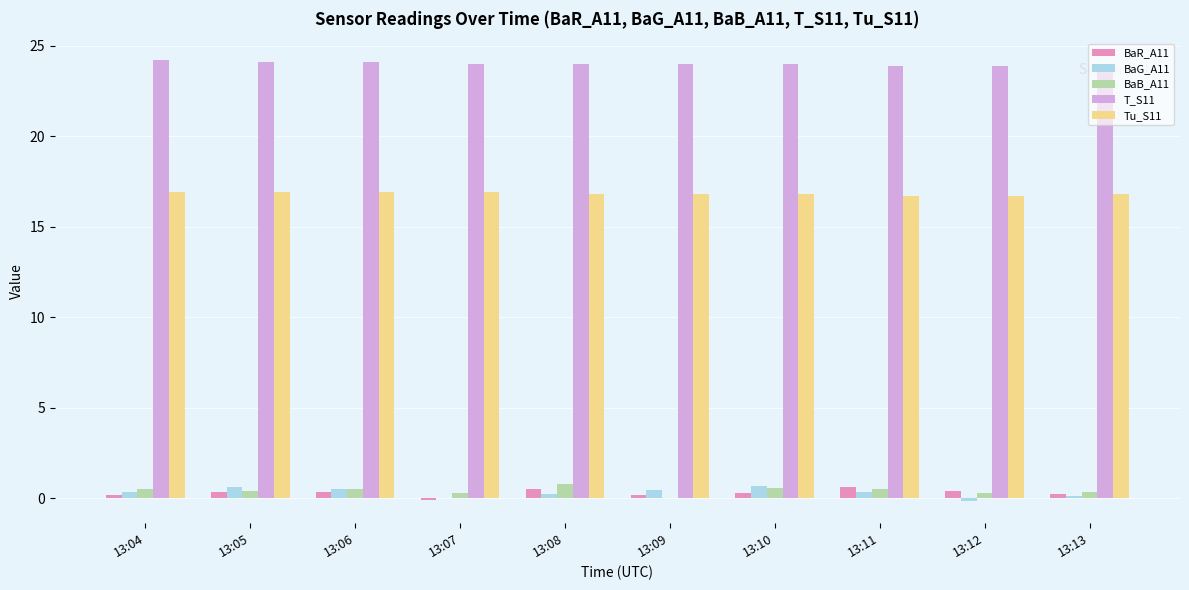

At which label does BaR_A11 first exceed 0?

13:04